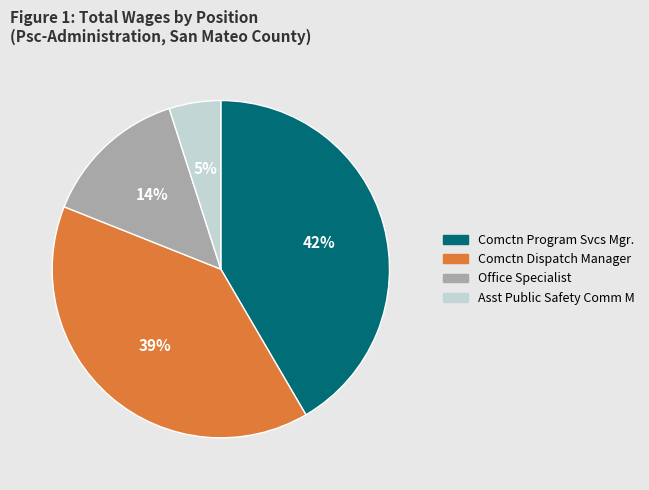

Is there any slice that represents more than half of the pie?

No